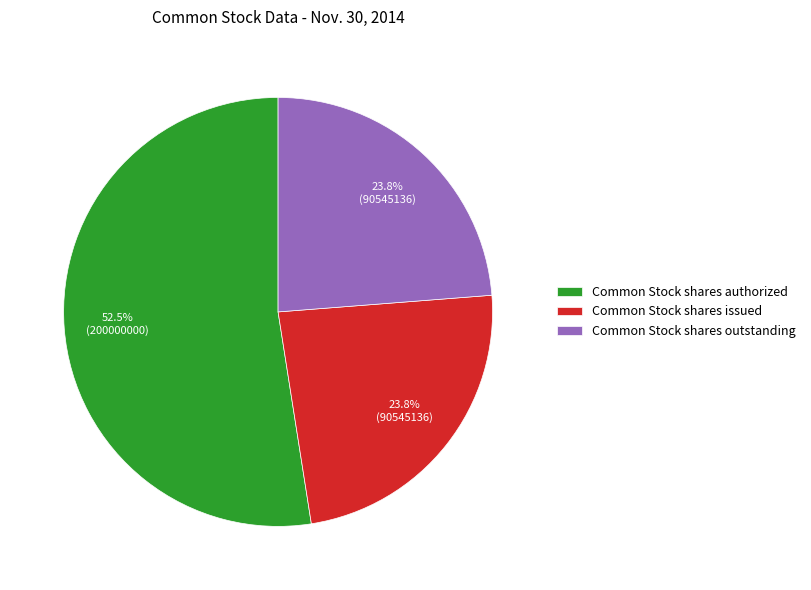

Does any single category account for the majority?

Yes